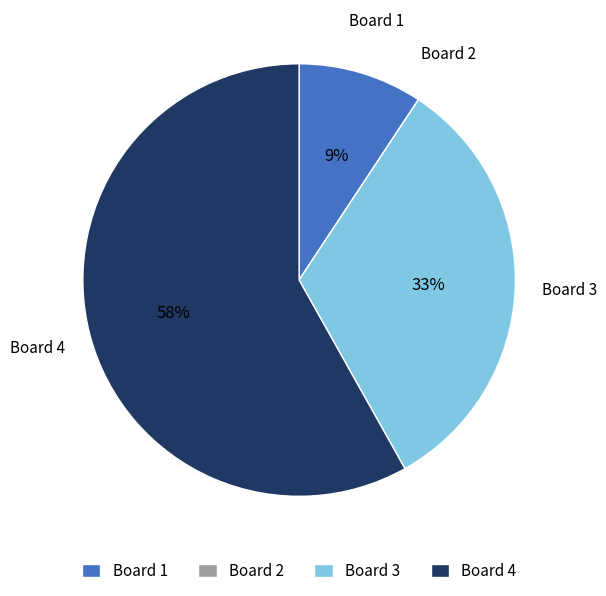

Combined, do Board 4 and Board 3 account for over 50%?

Yes